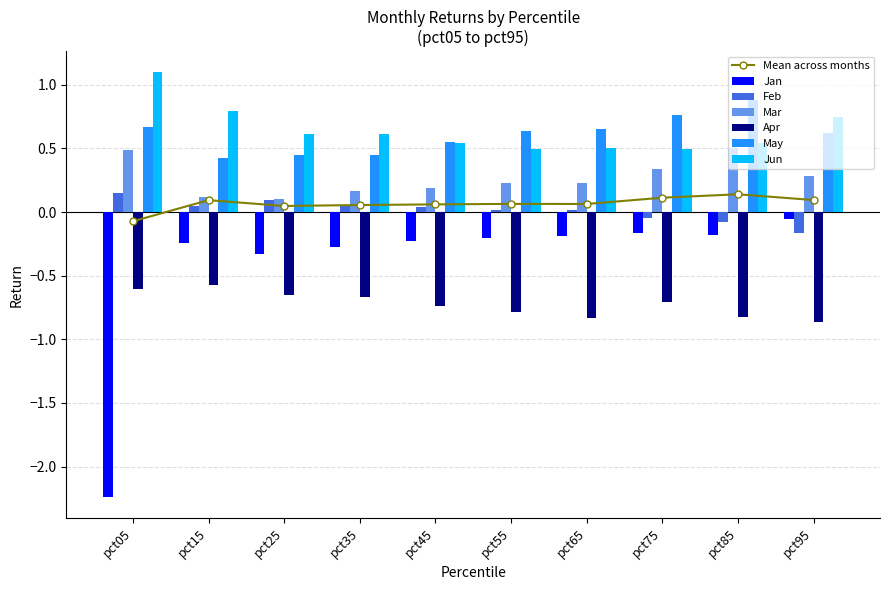

What is the spread (max minus min) of values at pct35?

1.3